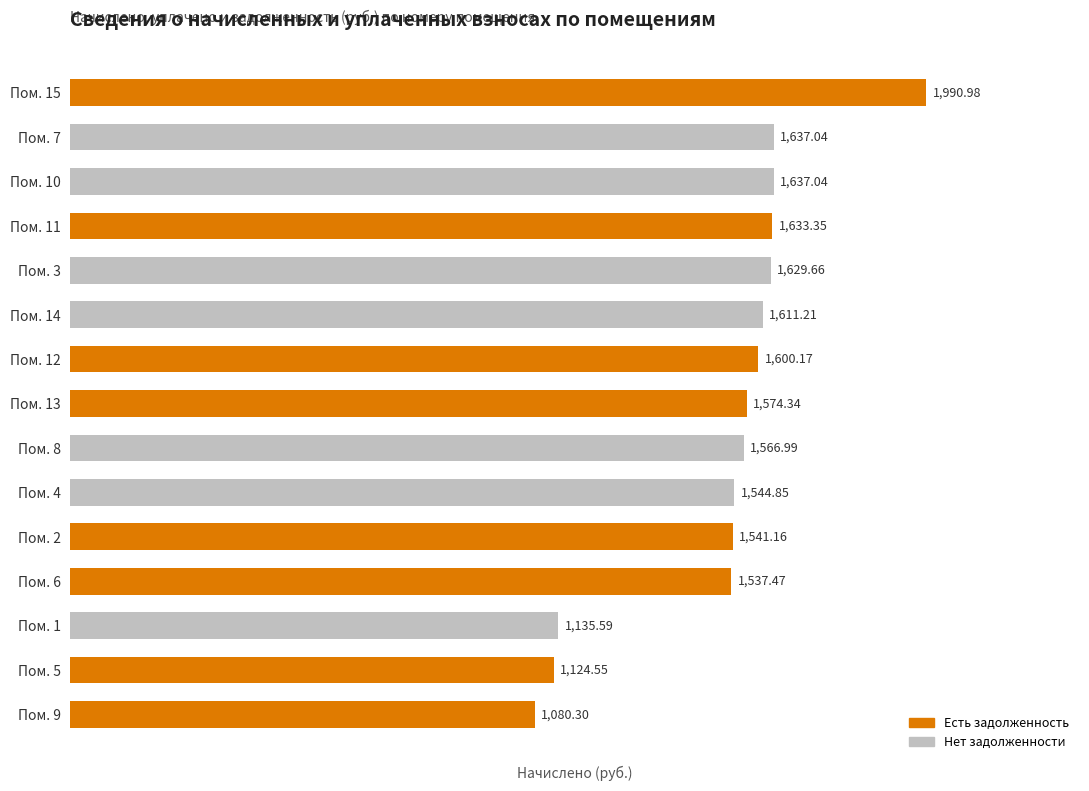

What is the ratio of the value at Пом. 2 to the value at Пом. 9?

1.4